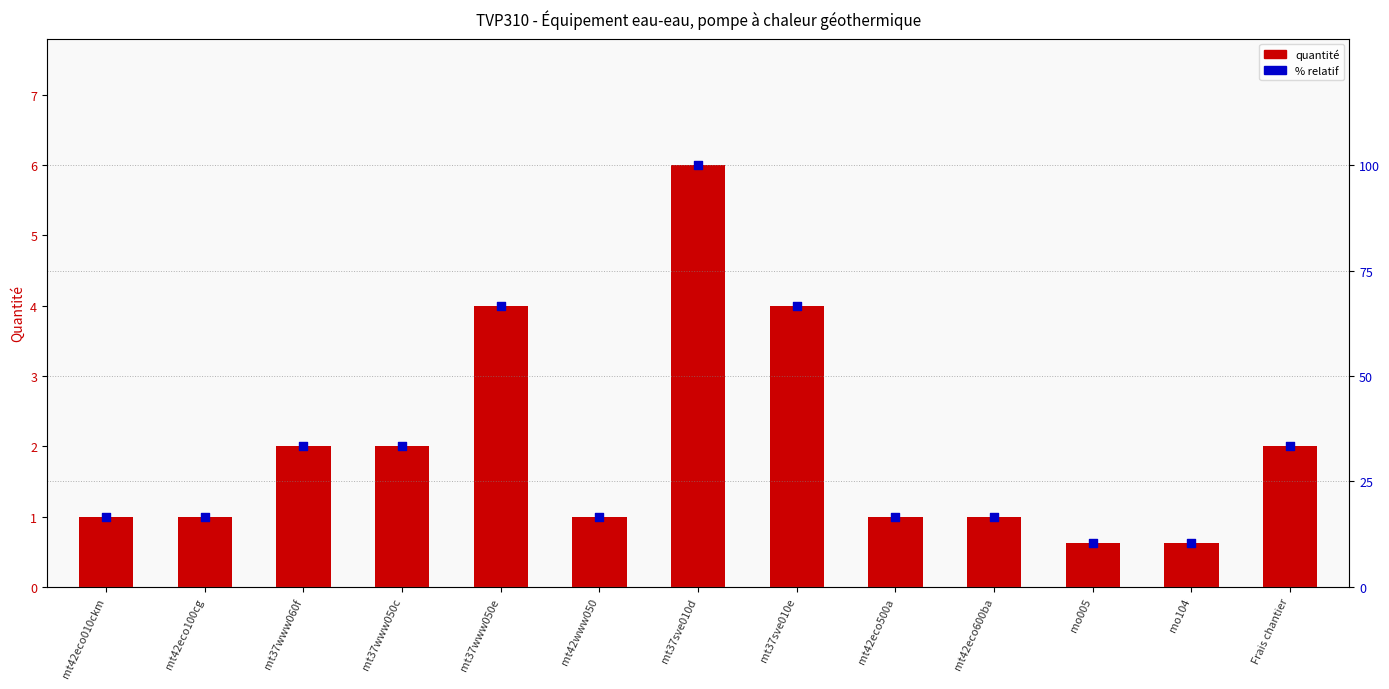

Which series reaches the minimum Y coordinate?

quantité (barre)